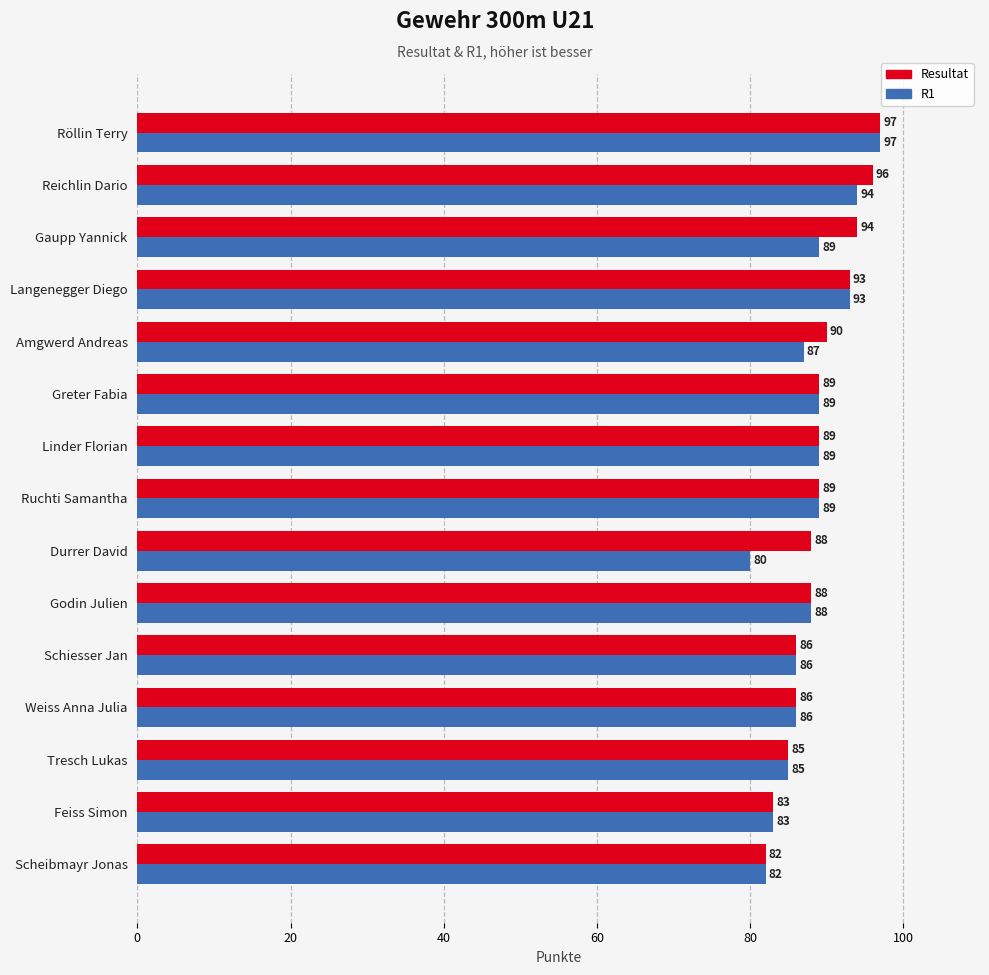

True or false: Resultat has a value of 51 at Tresch Lukas.

False